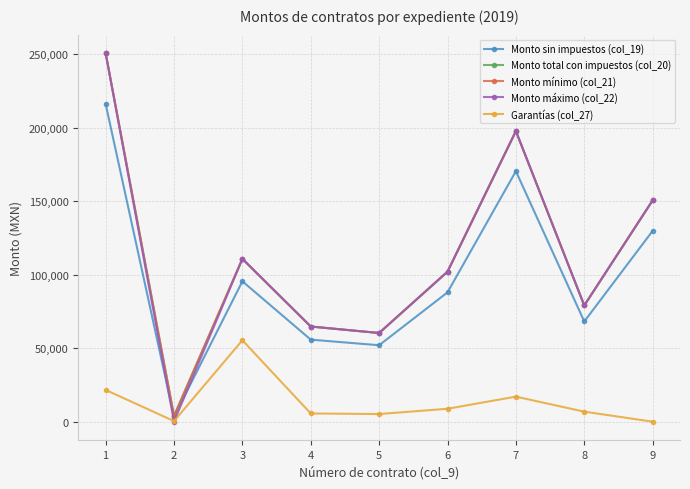

Where does the Garantías (col_27) series first go above 6814?

1